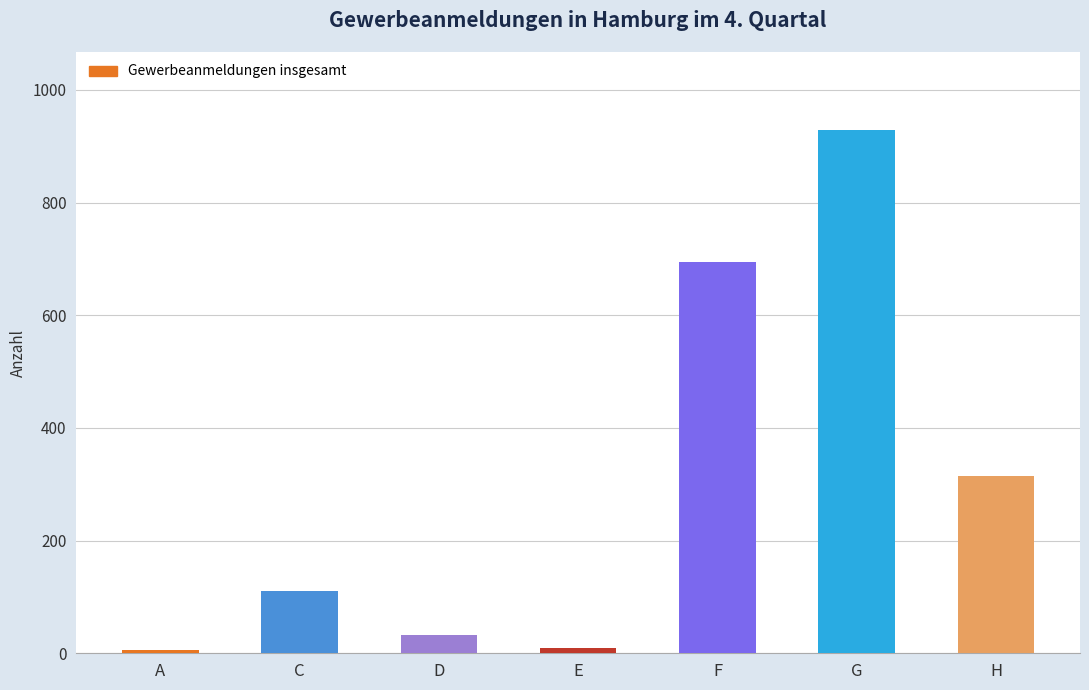

The chart shows a value of 111 at C. True or false?

True